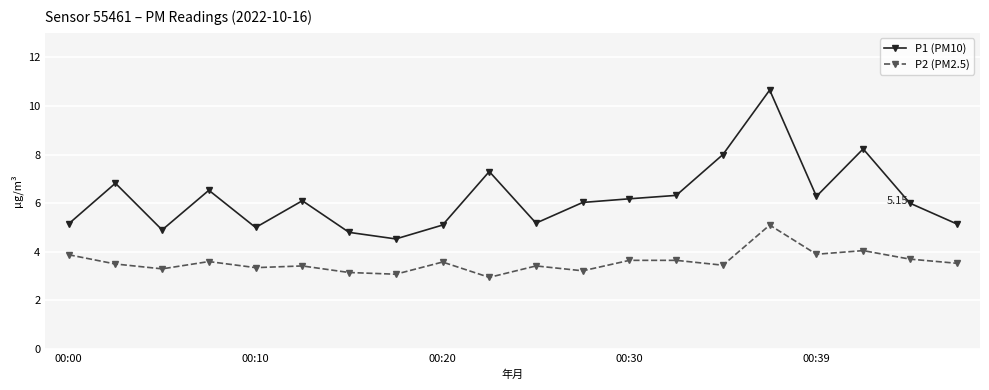

Which series has the largest range (max minus min)?

P1 (PM10)